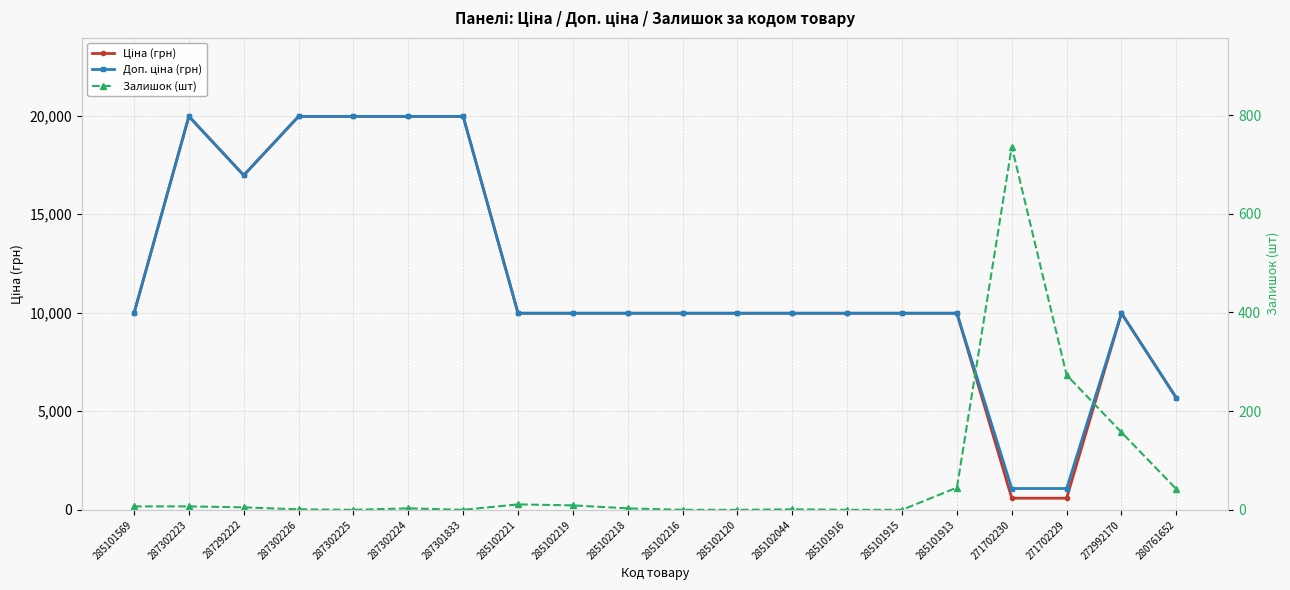

What is the total value across all series at 287302226?

39929.3